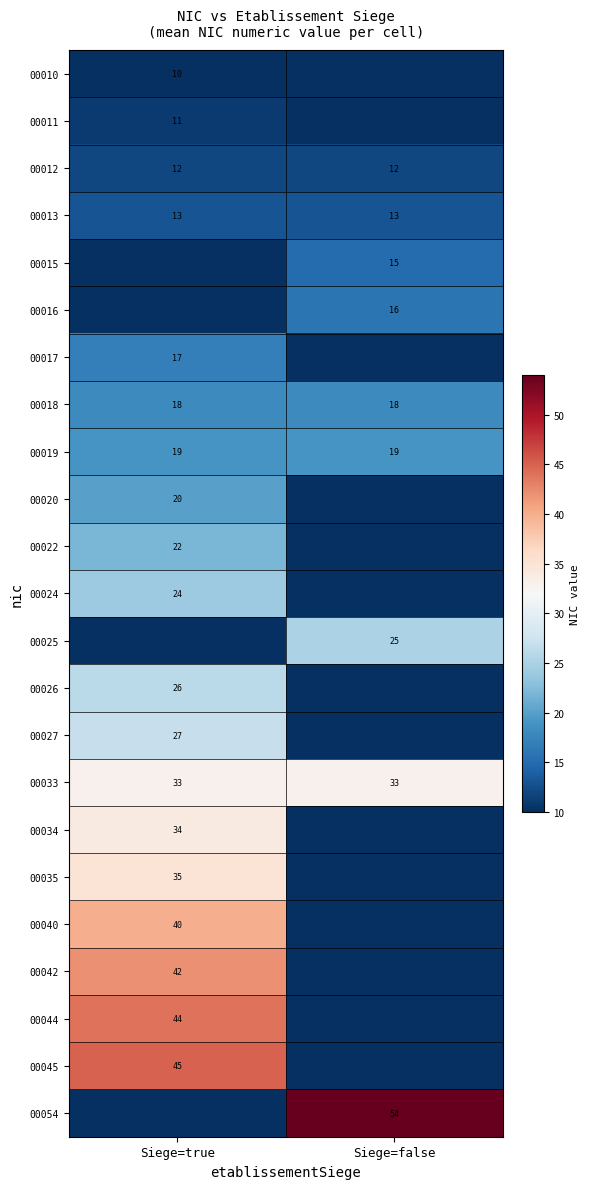

What is the sum of the row_22 values at Siege=true and Siege=false?

54